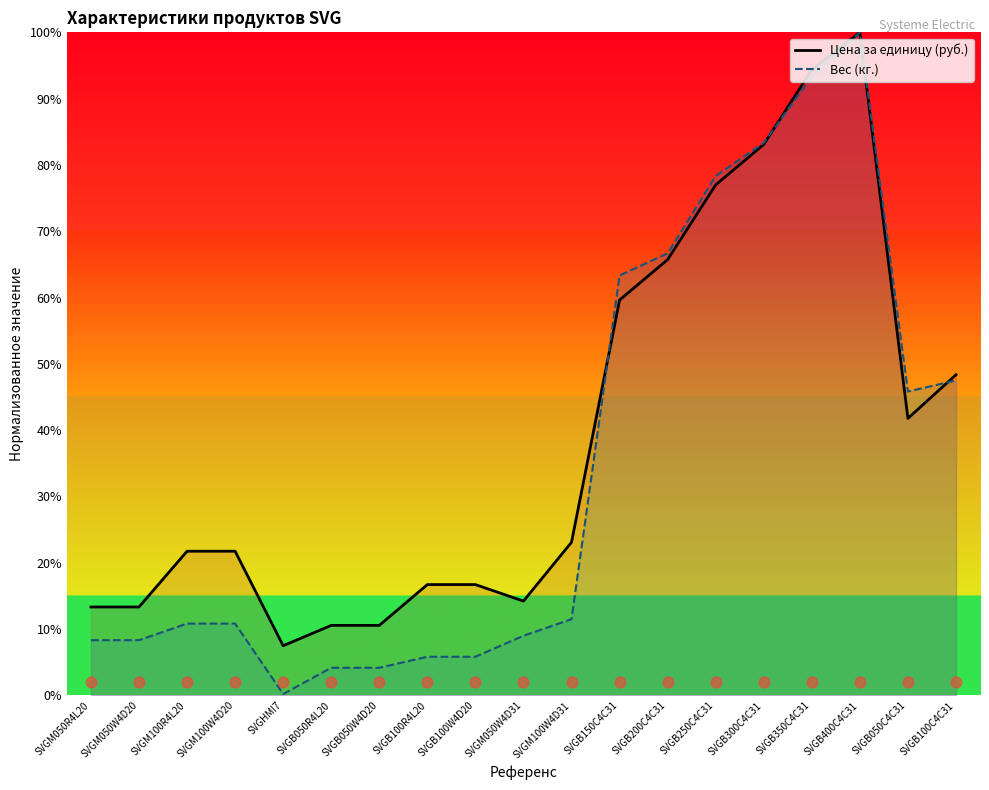

Which series contains the highest Y value?

Цена за единицу (руб.)